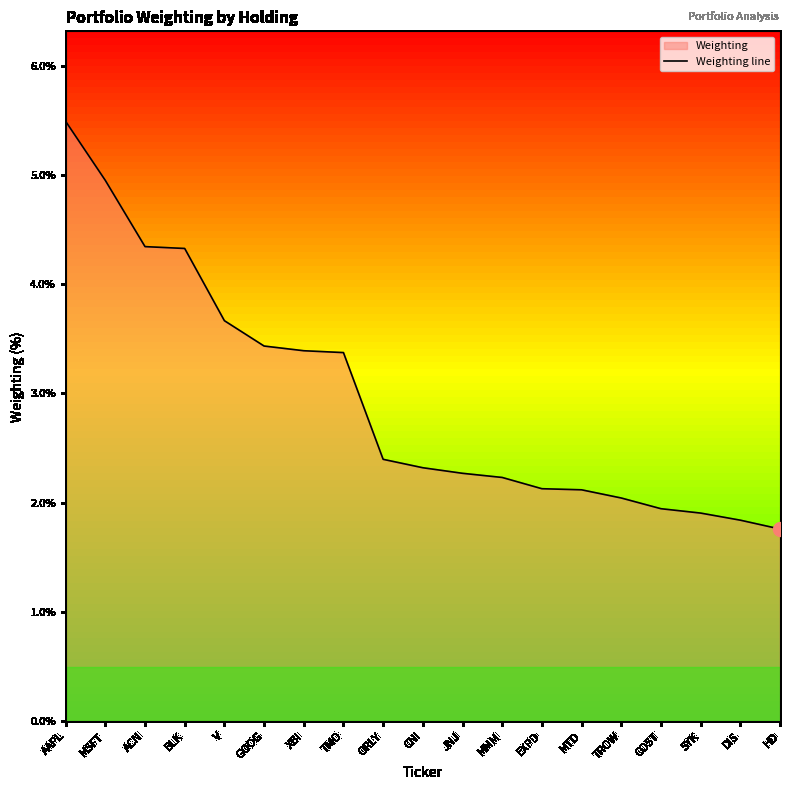

How many lines are shown in the chart?

1